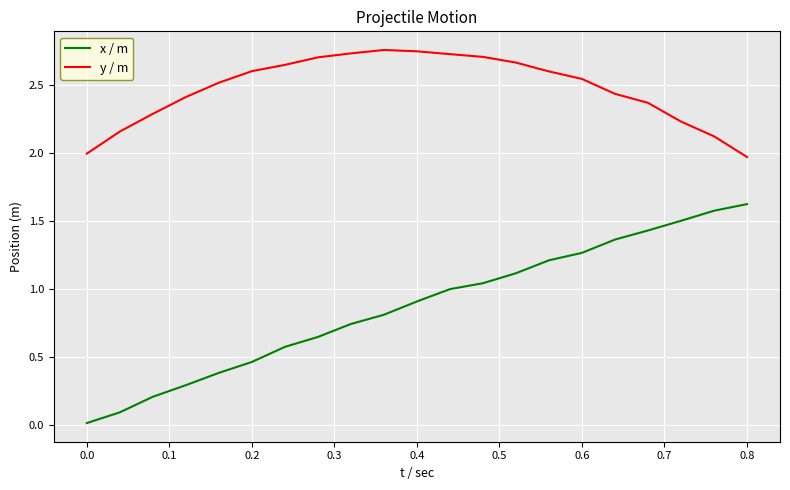

Which series has the largest total across all categories?

y / m